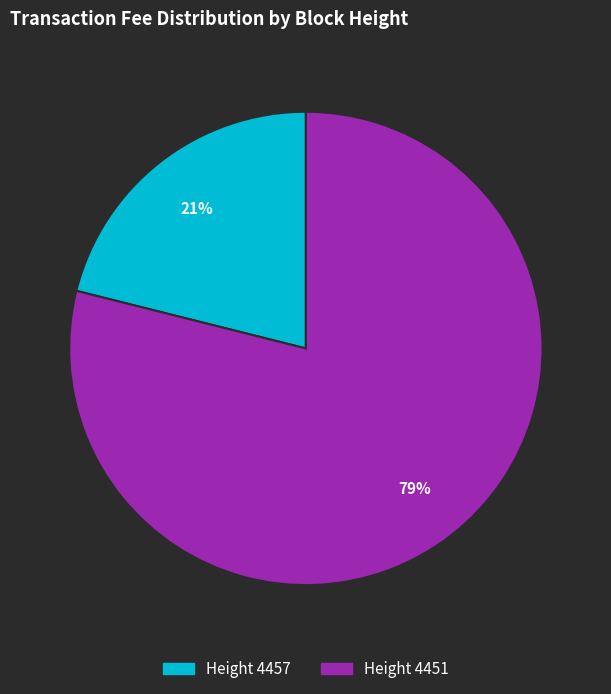

Does any single category account for the majority?

Yes